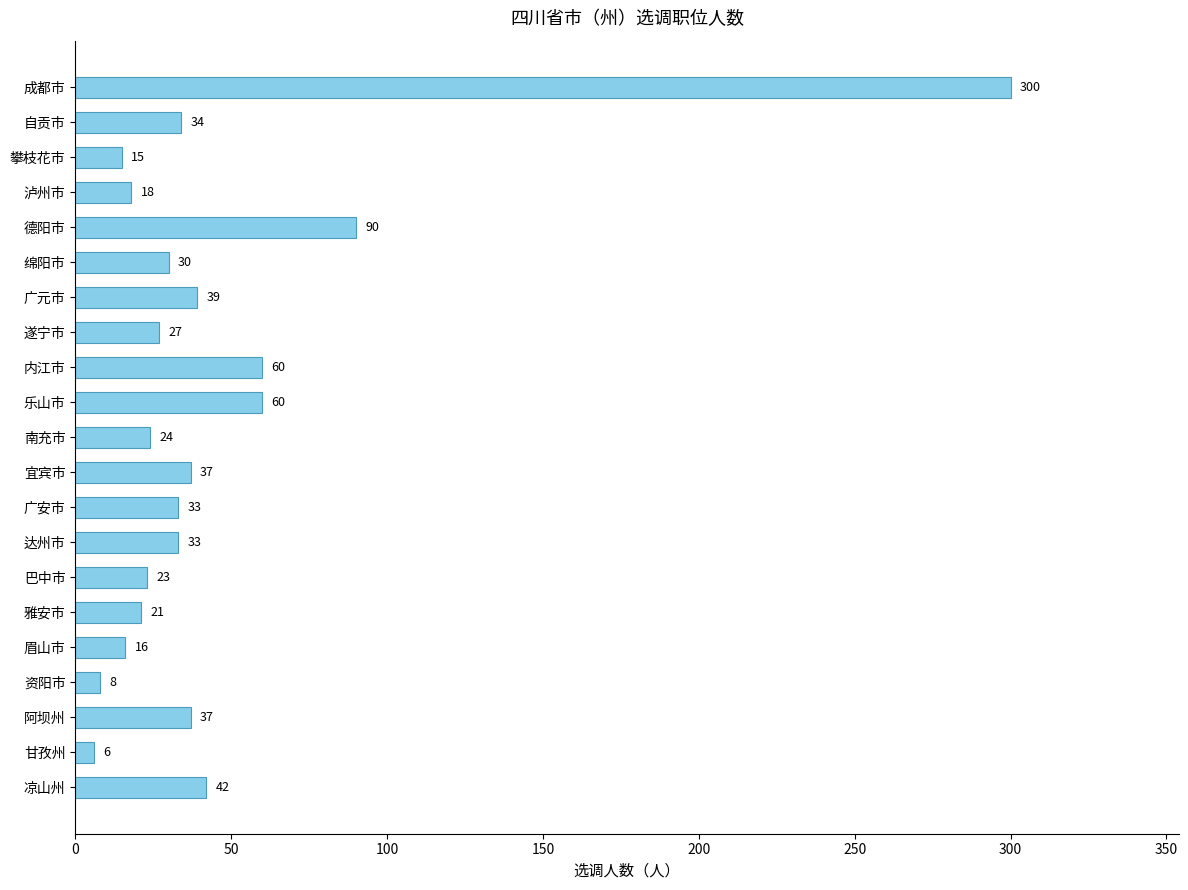

What is the value of the 4th bar from the top?

18